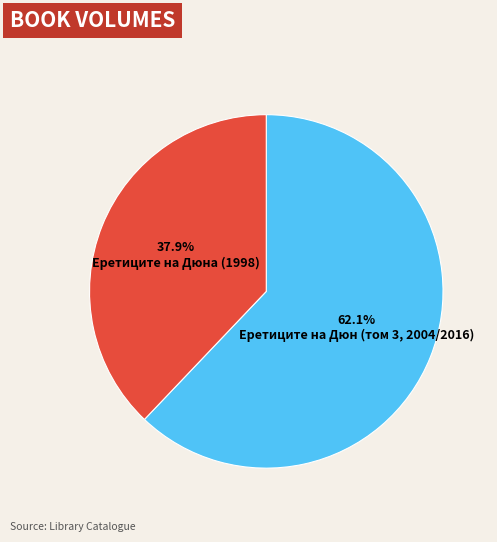

Is there a majority slice in this chart?

Yes